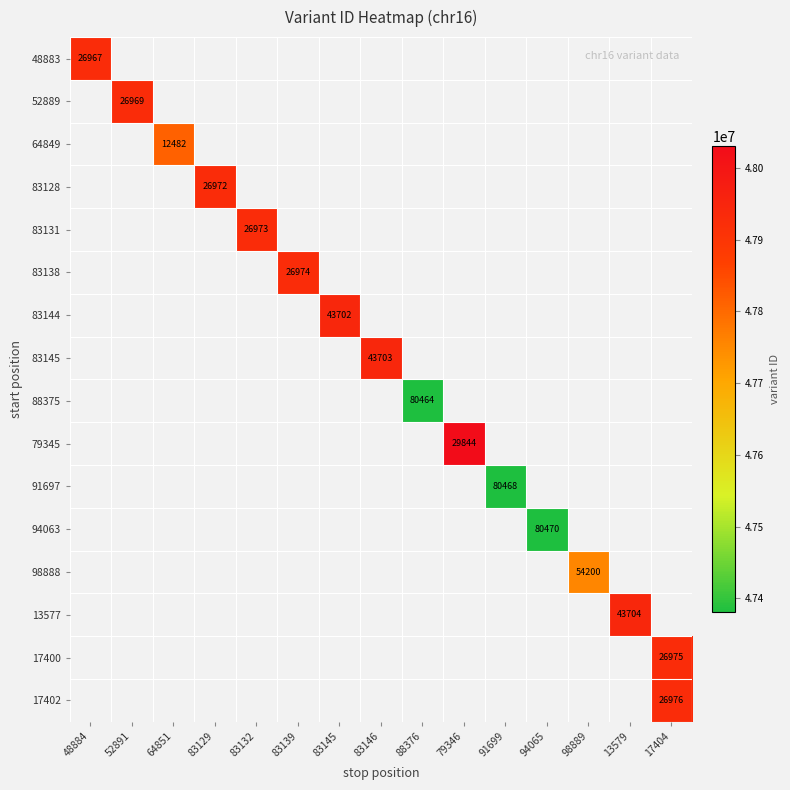

What is the smallest value displayed?

47380464.0